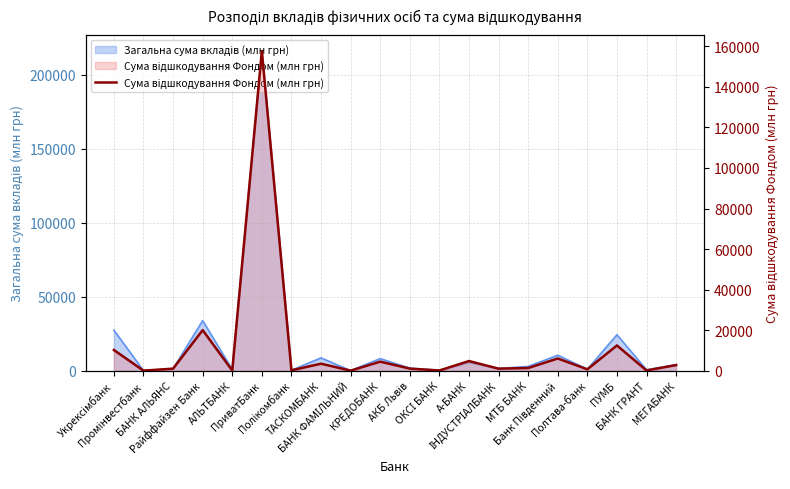

What is the smallest value displayed?

3.8